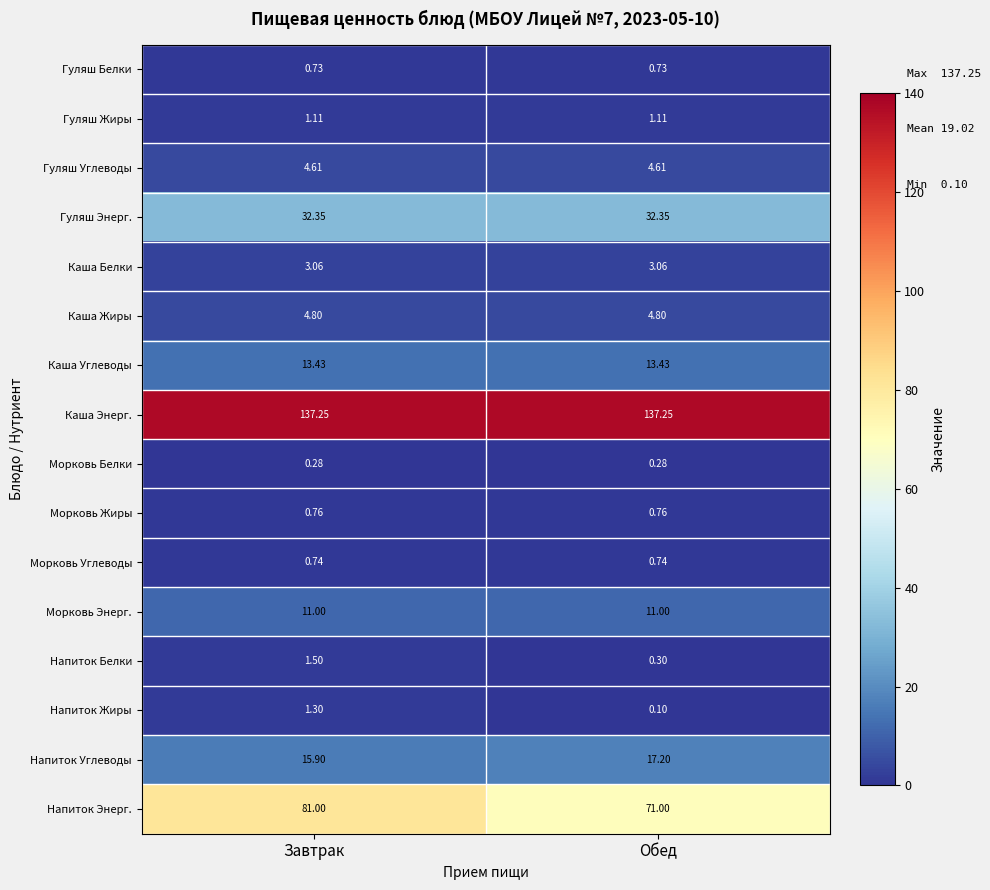

Rank the series by their maximum value, from lowest to highest.

Морковь Белки, Гуляш Белки, Морковь Углеводы, Морковь Жиры, Гуляш Жиры, Напиток Жиры, Напиток Белки, Каша Белки, Гуляш Углеводы, Каша Жиры, Морковь Энерг., Каша Углеводы, Напиток Углеводы, Гуляш Энерг., Напиток Энерг., Каша Энерг.